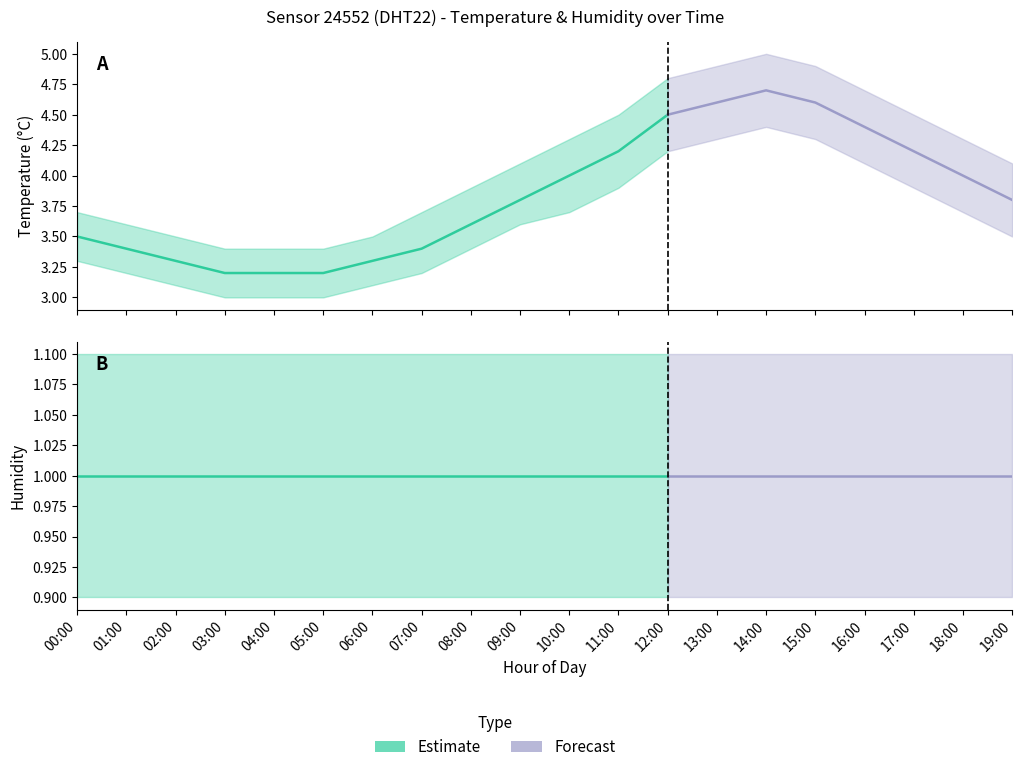

Rank the series by their maximum value, from highest to lowest.

temp_upper, temperature, temp_lower, humidity_upper, humidity, humidity_lower